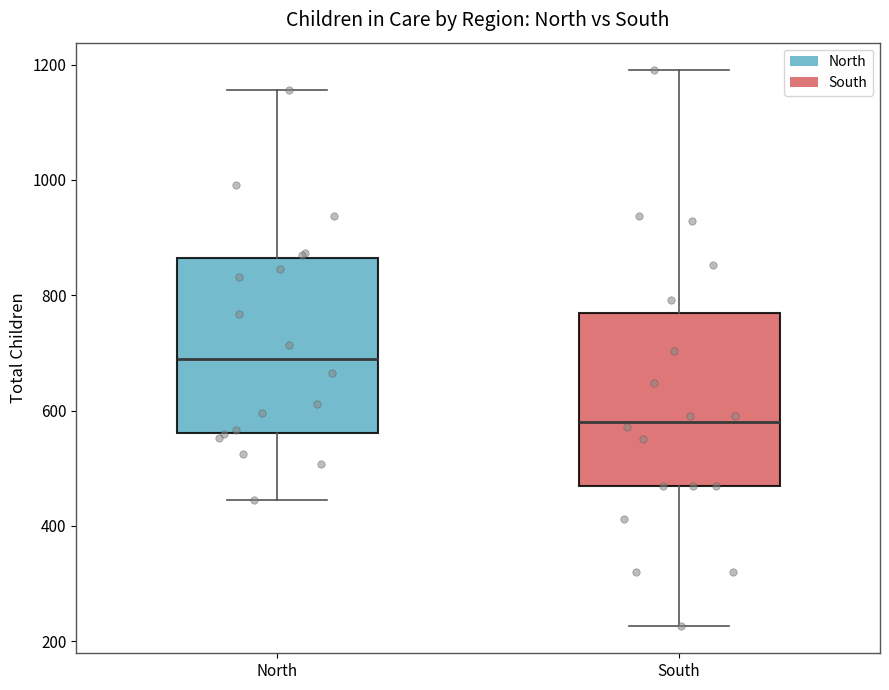

Where is the upper edge of the box for South on the y-axis? The values are not printed on the chart, so give them approximately, as read against the axis.

780